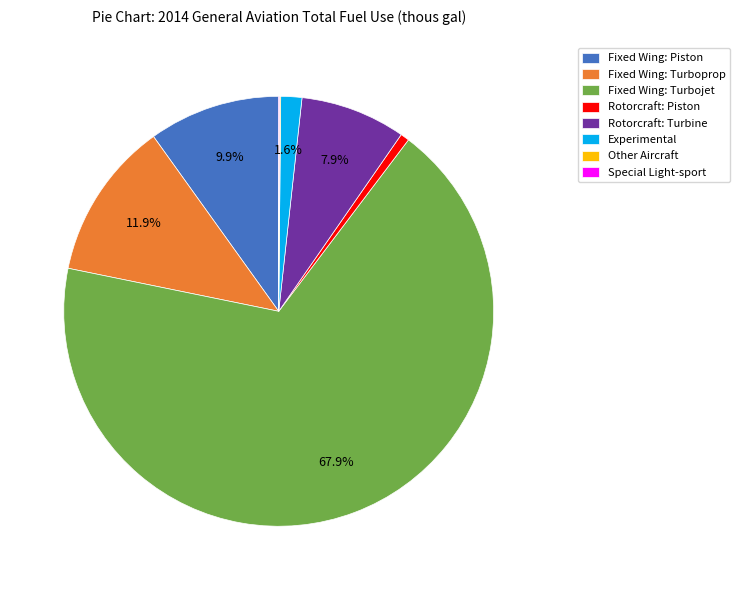

True or false: Fixed Wing: Turbojet accounts for 79% of the total.

False